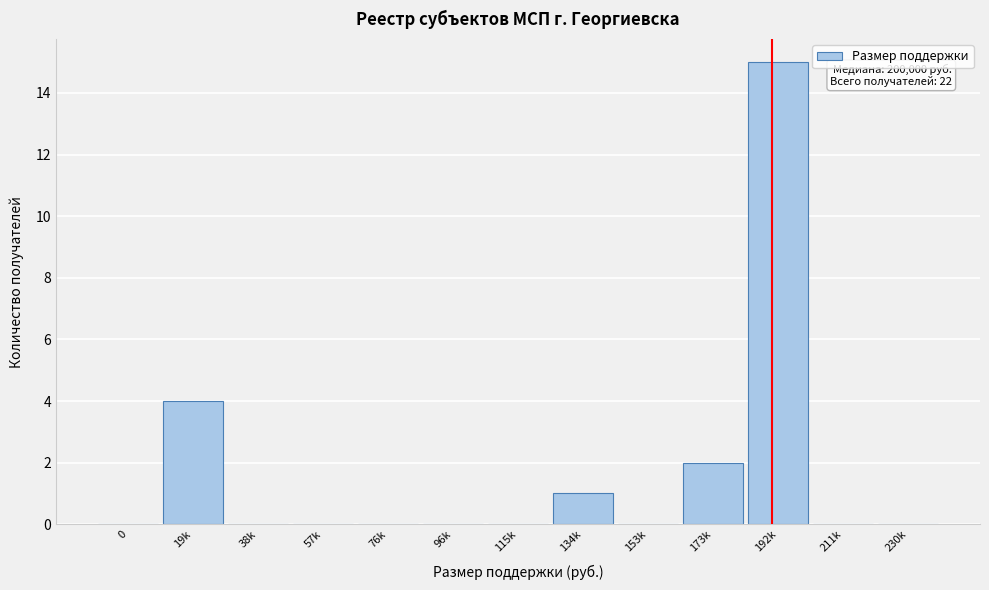

Reading left to right, extract all data points from this chart.

0=0	19k=4	38k=0	57k=0	76k=0	96k=0	115k=0	134k=1	153k=0	173k=2	192k=15	211k=0	230k=0